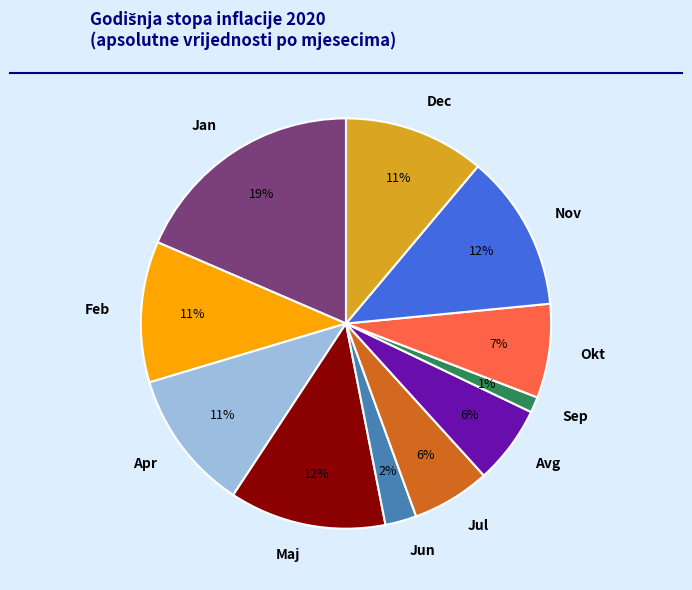

To the nearest percent, what portion does Jun represent?

2%